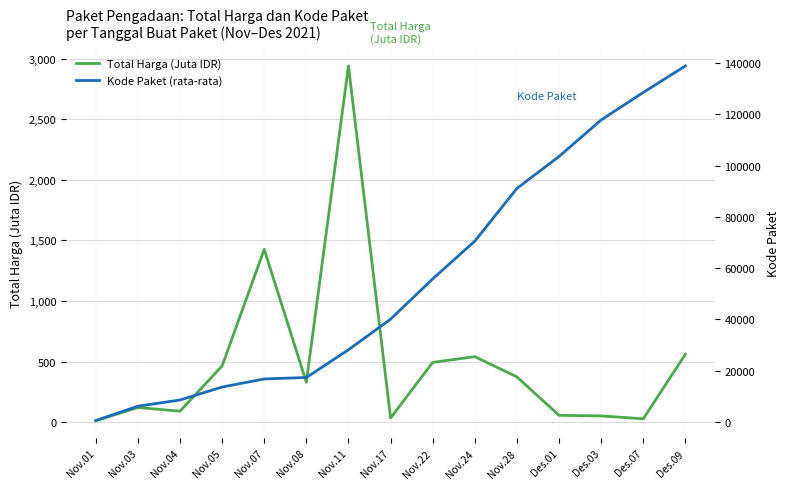

True or false: Total Harga (Juta IDR) and Kode Paket (rata-rata) intersect in this chart.

False